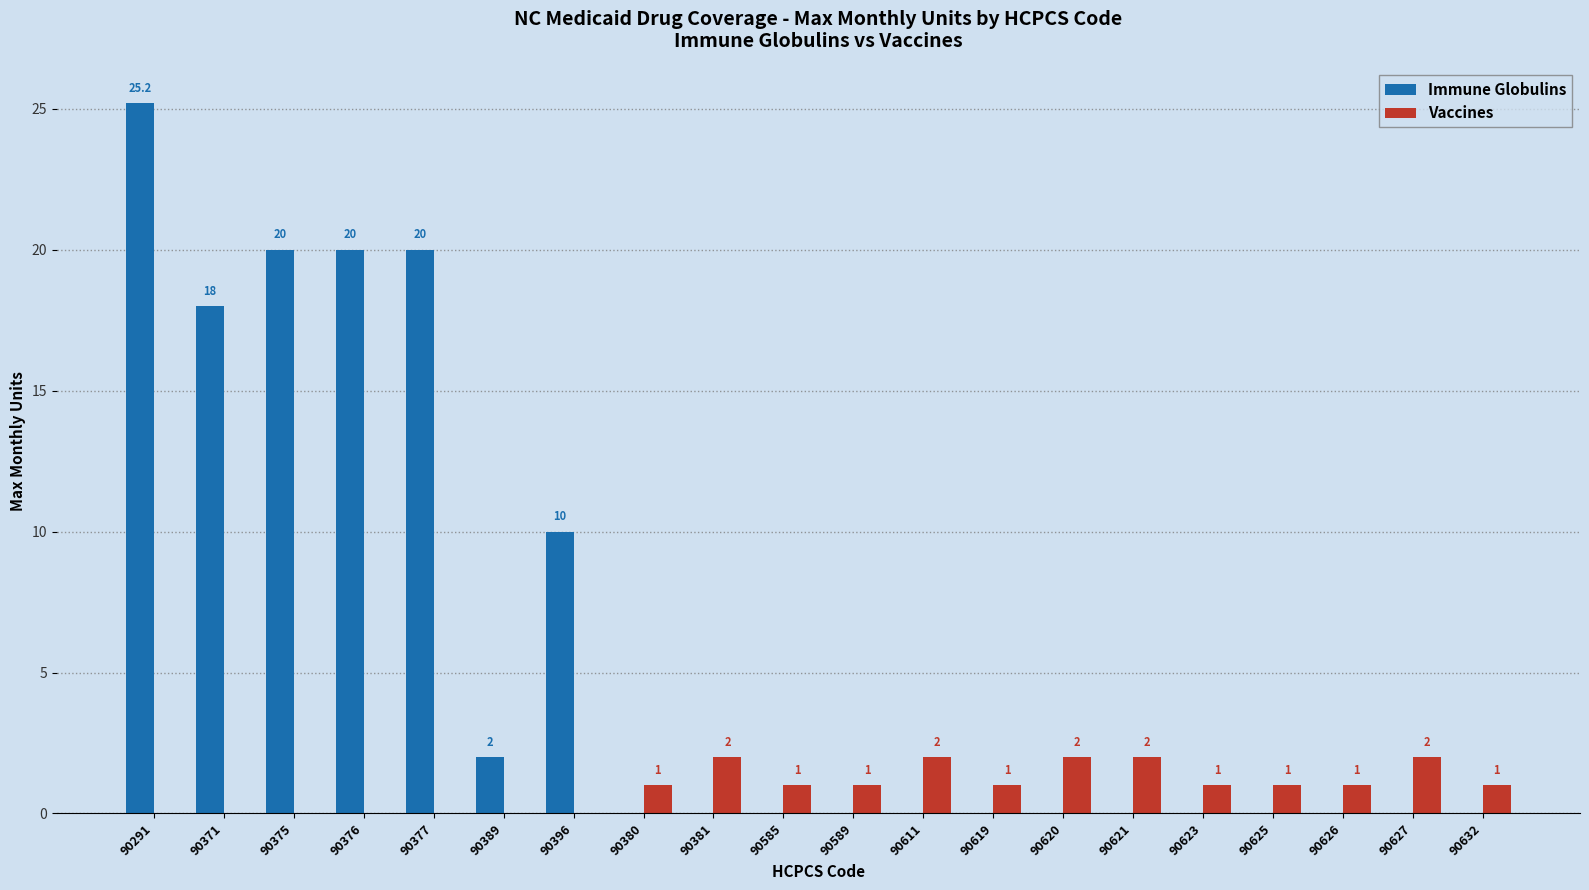

Which series has the widest spread of values?

Immune Globulins